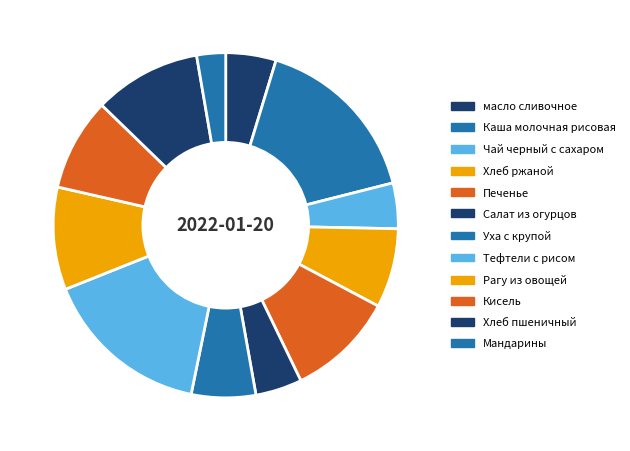

True or false: Хлеб пшеничный accounts for 20% of the total.

False